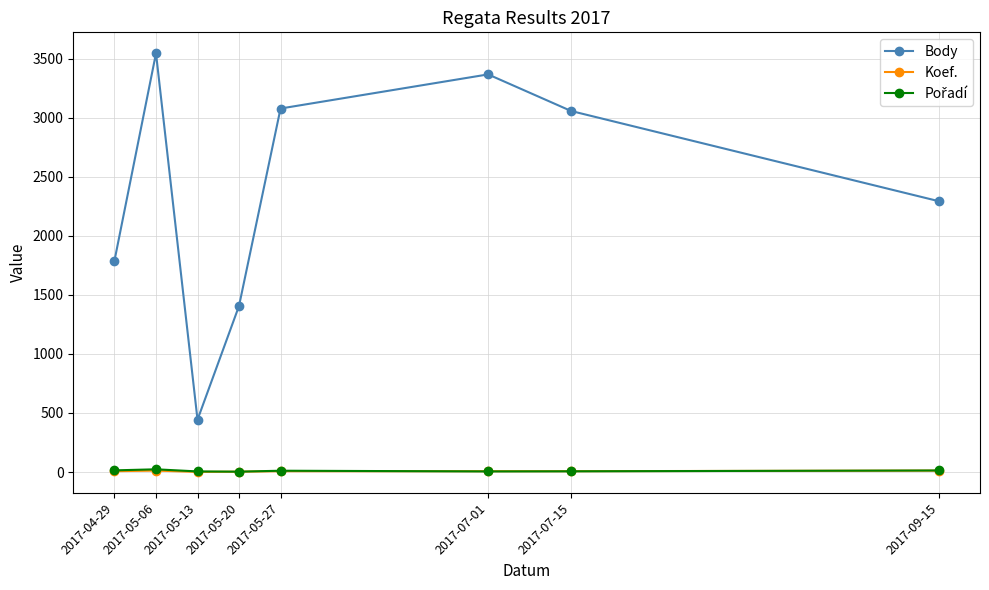

At how many categories does at least one series exceed 3522?

1